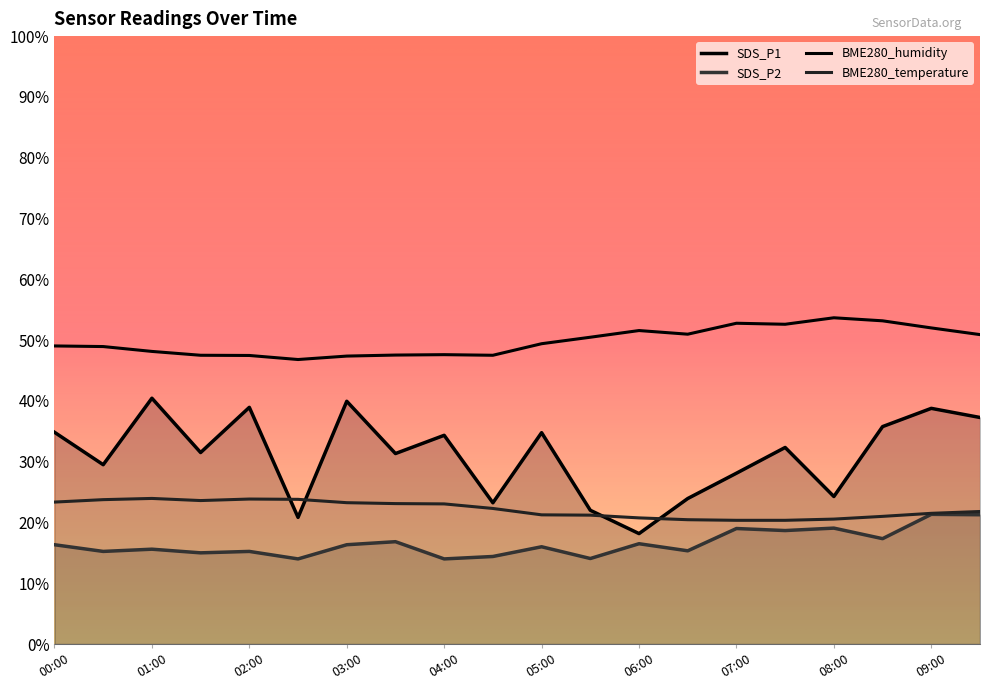

What is the difference between the maximum and minimum values in the BME280_humidity series?

6.9